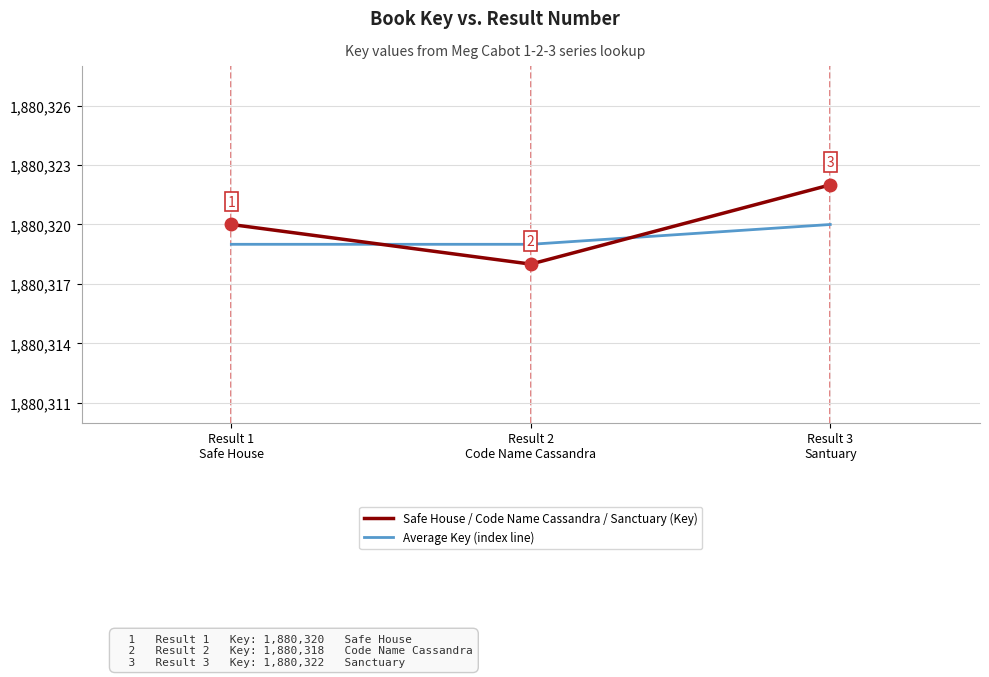

The Average Key (index line) series shows 1880319 at Result 2
Code Name Cassandra. True or false?

True